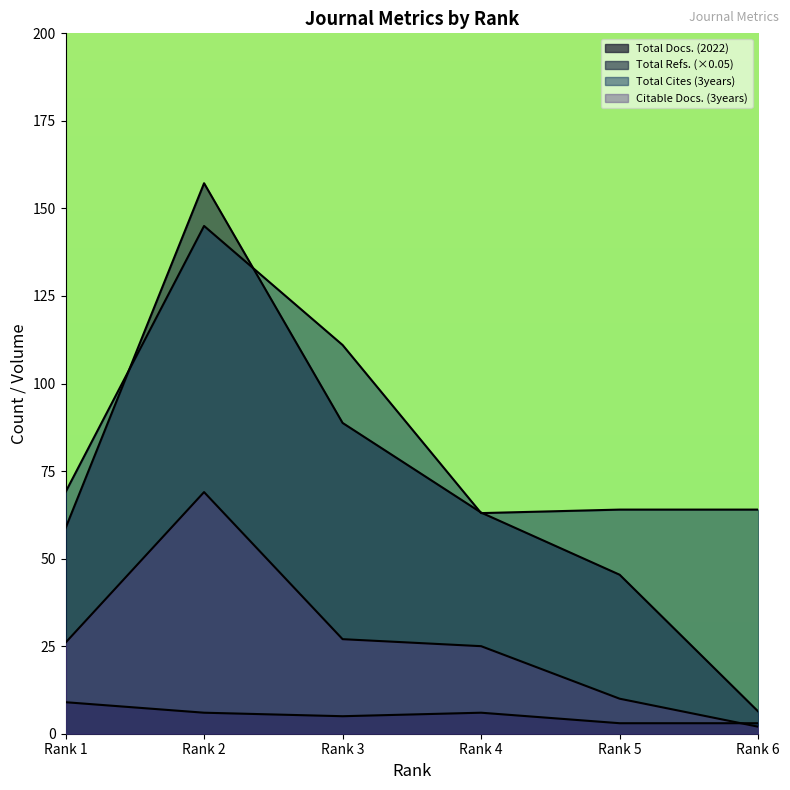

What is the difference between the maximum and minimum values in the Total Docs. (2022) series?

6.0